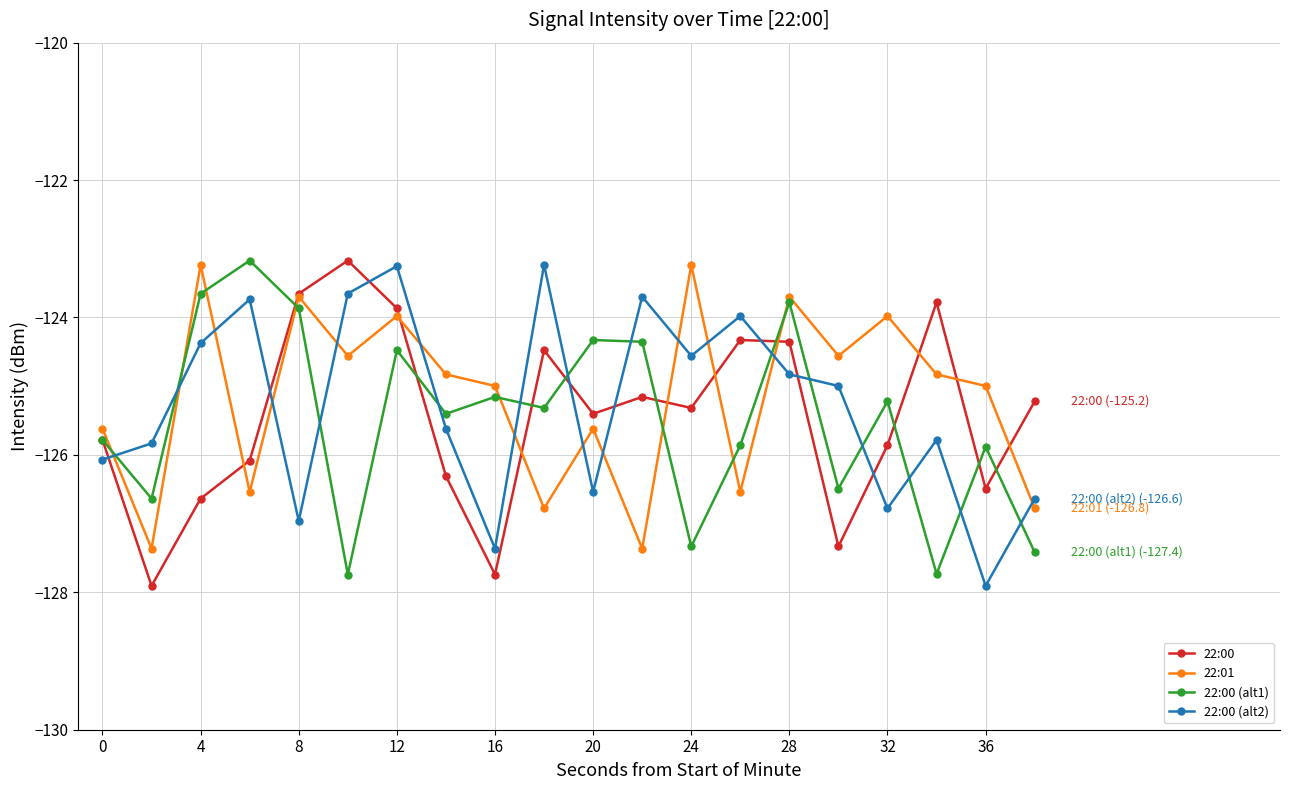

True or false: 22:00 (alt2) and 22:00 intersect in this chart.

True